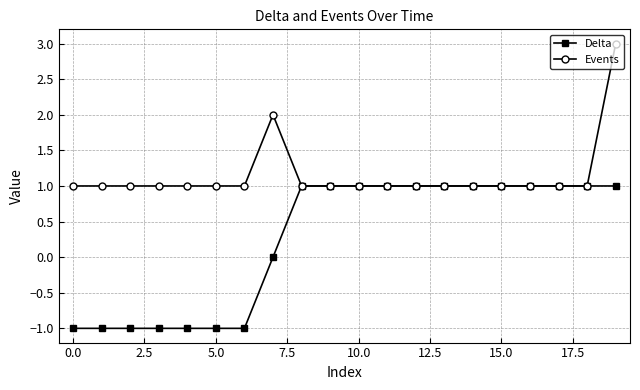

List the series in order of their overall mean, highest first.

Events, Delta